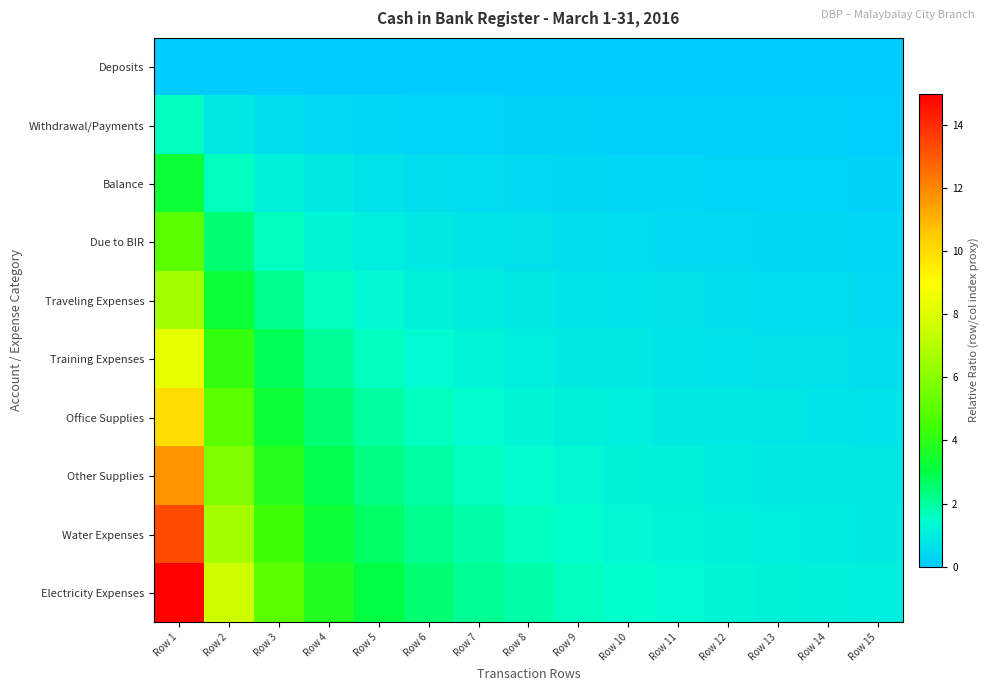

What is the spread (max minus min) of values at Row 5?

3.0